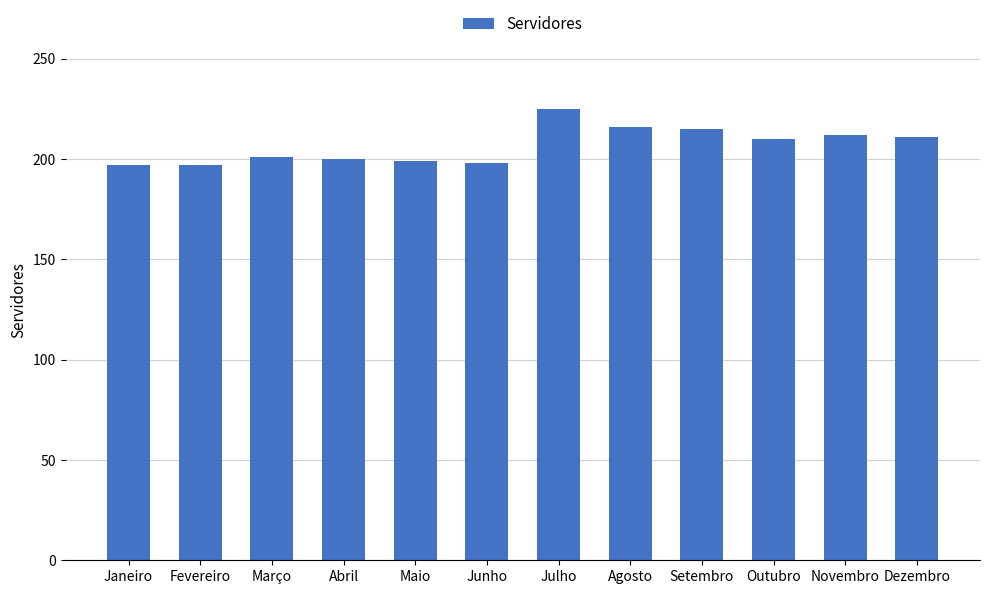

Read the value at Julho.

225